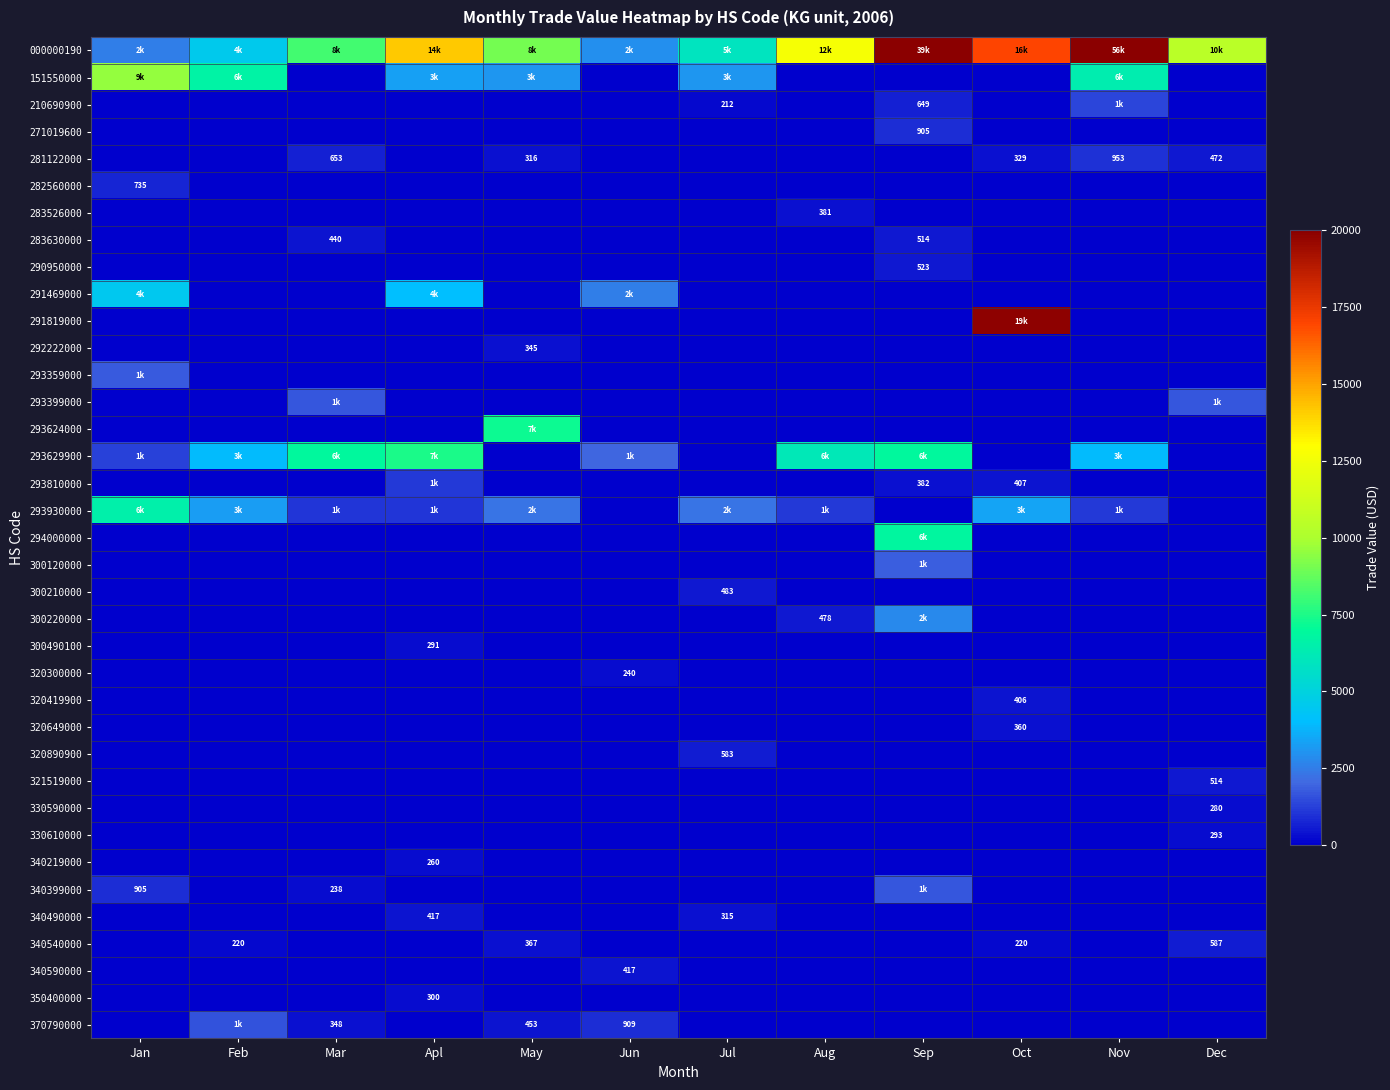

Is it true that 350400000 equals 173 at Jan?

False